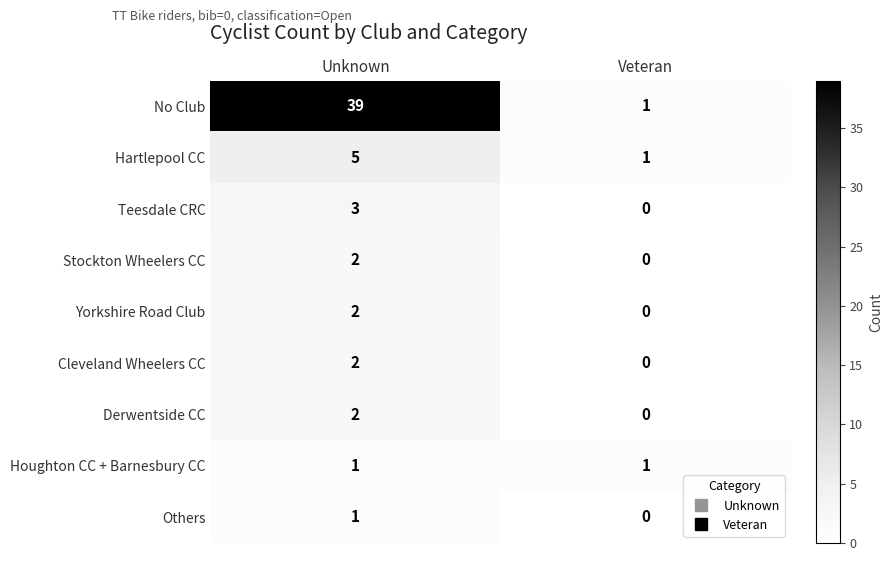

Reading right to left, what are all the values shown in this chart?

No Club: Veteran=1	Unknown=39
Hartlepool CC: Veteran=1	Unknown=5
Teesdale CRC: Veteran=0	Unknown=3
Stockton Wheelers CC: Veteran=0	Unknown=2
Yorkshire Road Club: Veteran=0	Unknown=2
Cleveland Wheelers CC: Veteran=0	Unknown=2
Derwentside CC: Veteran=0	Unknown=2
Houghton CC + Barnesbury CC: Veteran=1	Unknown=1
Others: Veteran=0	Unknown=1